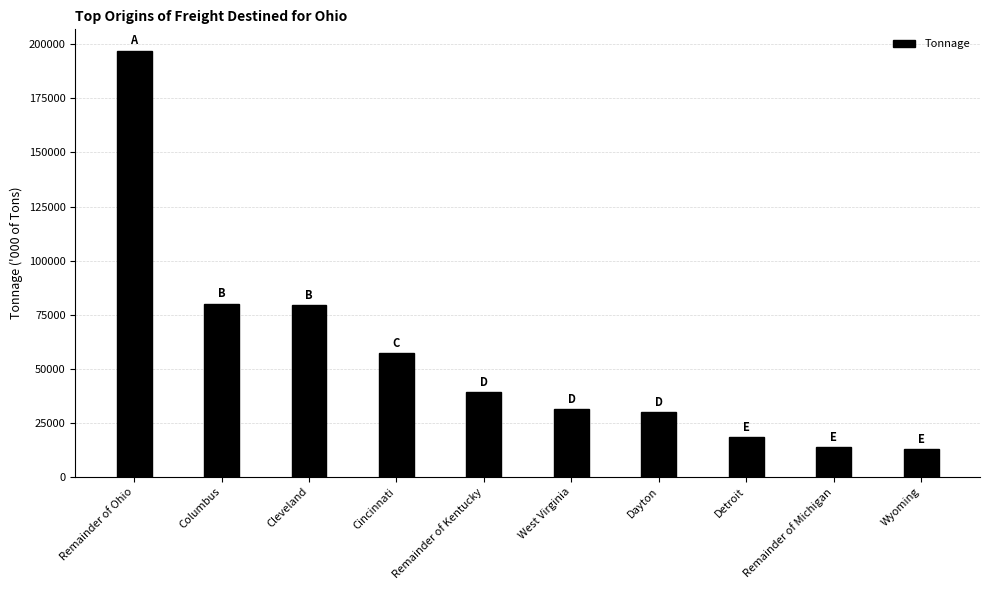

What is the change in value from Remainder of Ohio to Dayton?

-167164